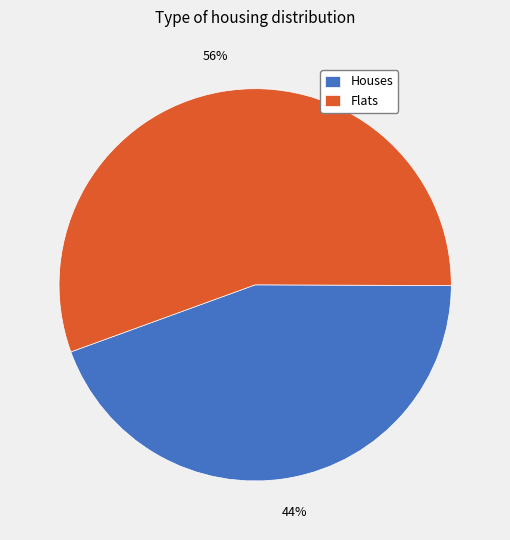

Does Houses account for over 50% of the chart?

No